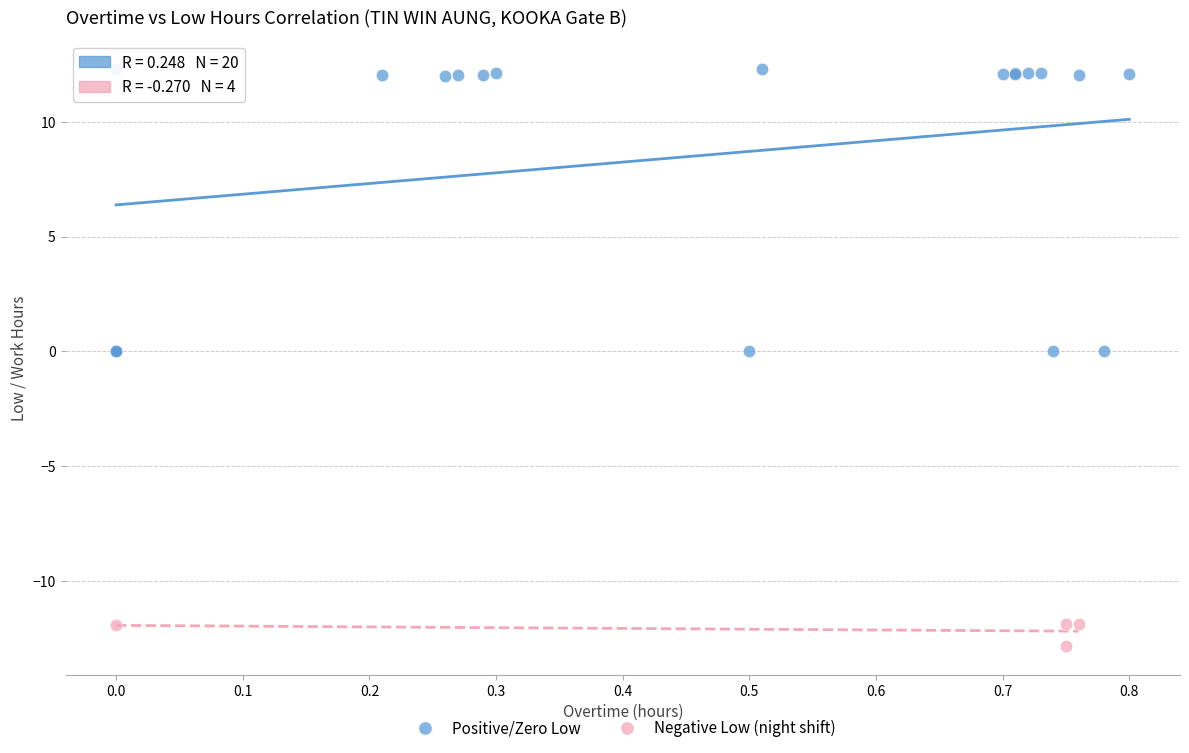

Which series contains the highest Y value?

Positive/Zero Low